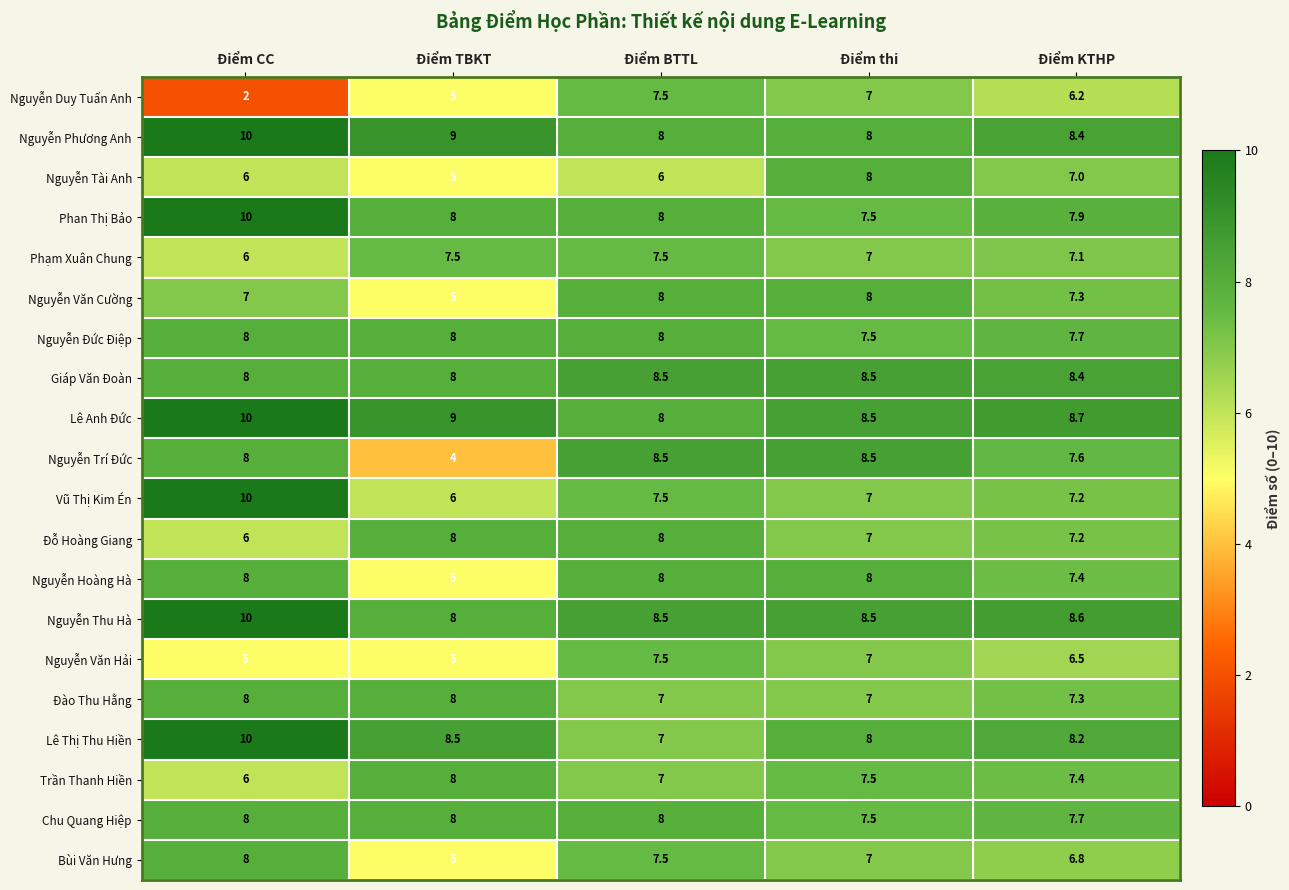

How many distinct data groups are displayed?

20